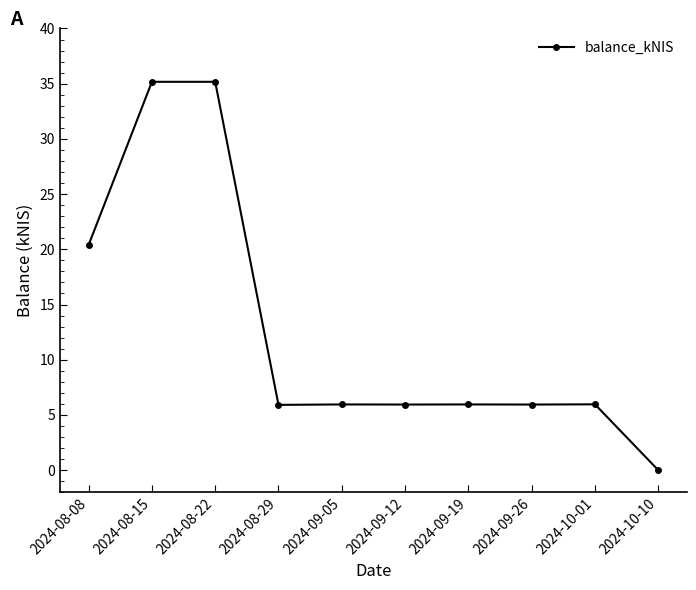

True or false: there are more than 0 points higher than both neighbors.

True